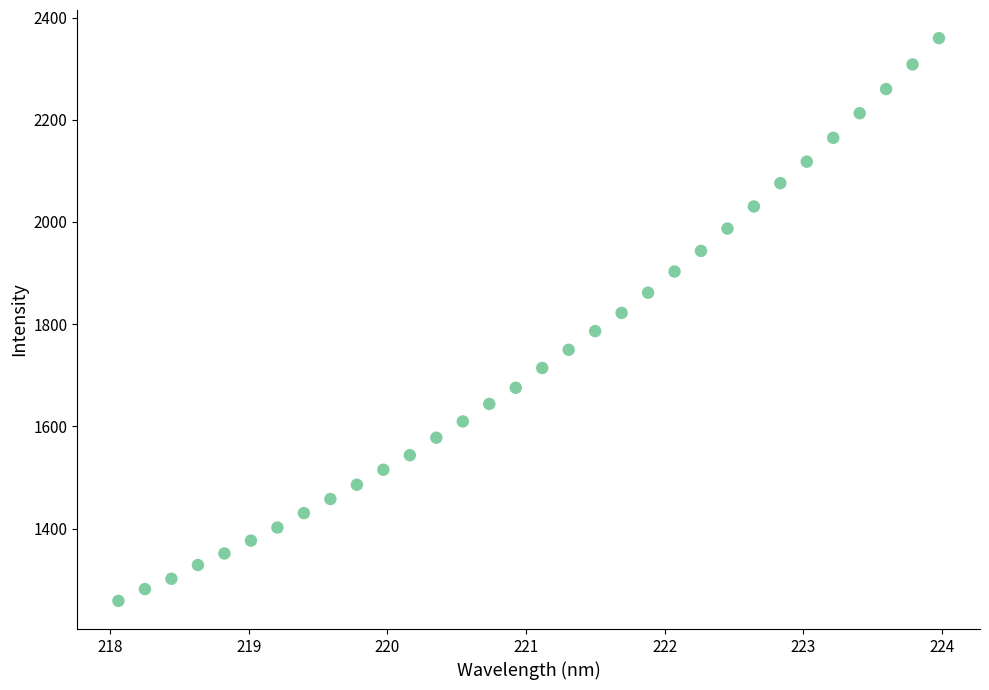

What is the range of Y values (max minus min)?

1101.4